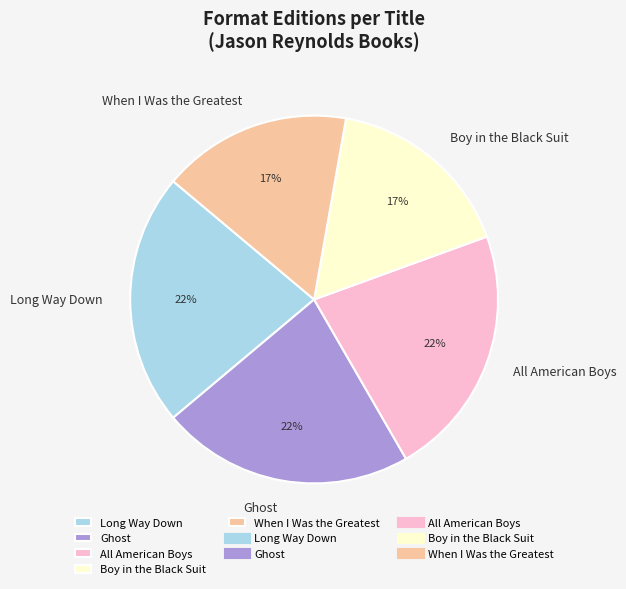

What is the ratio of the value at Ghost to the value at All American Boys?

1.0